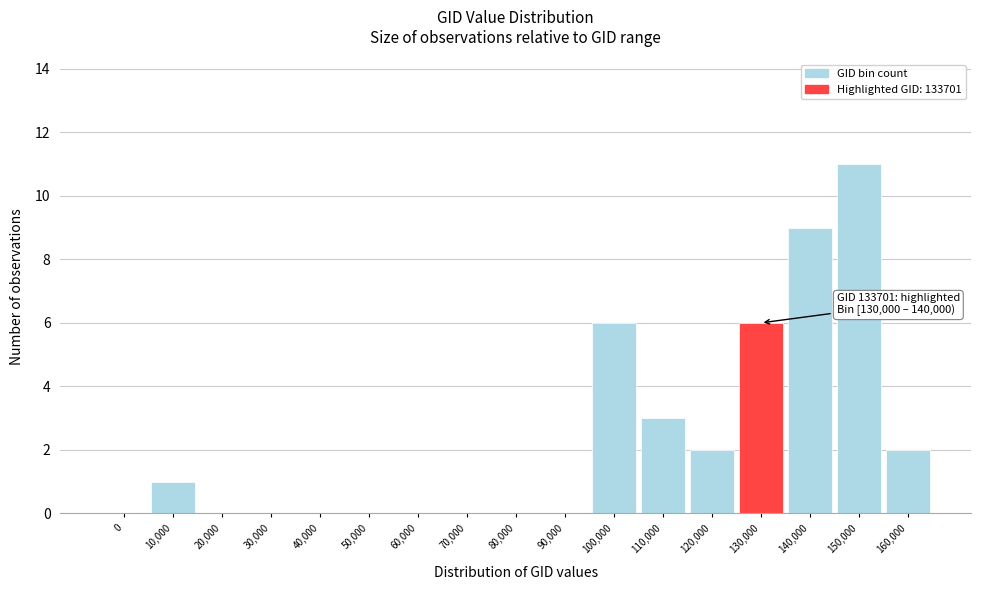

Reading left to right, list all the values displayed in this chart.

0=0	10,000=1	20,000=0	30,000=0	40,000=0	50,000=0	60,000=0	70,000=0	80,000=0	90,000=0	100,000=6	110,000=3	120,000=2	130,000=6	140,000=9	150,000=11	160,000=2